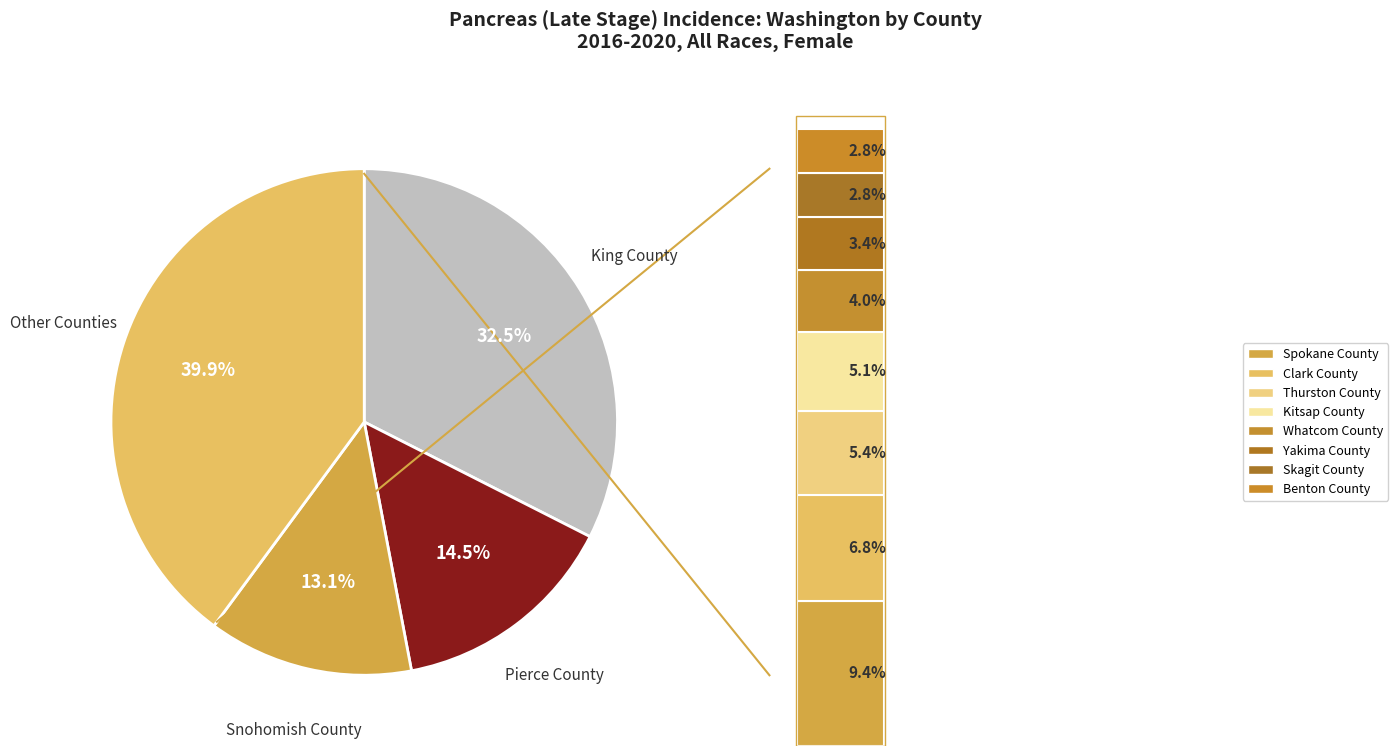

What percentage is the Clark County slice, to the nearest percent?

7%